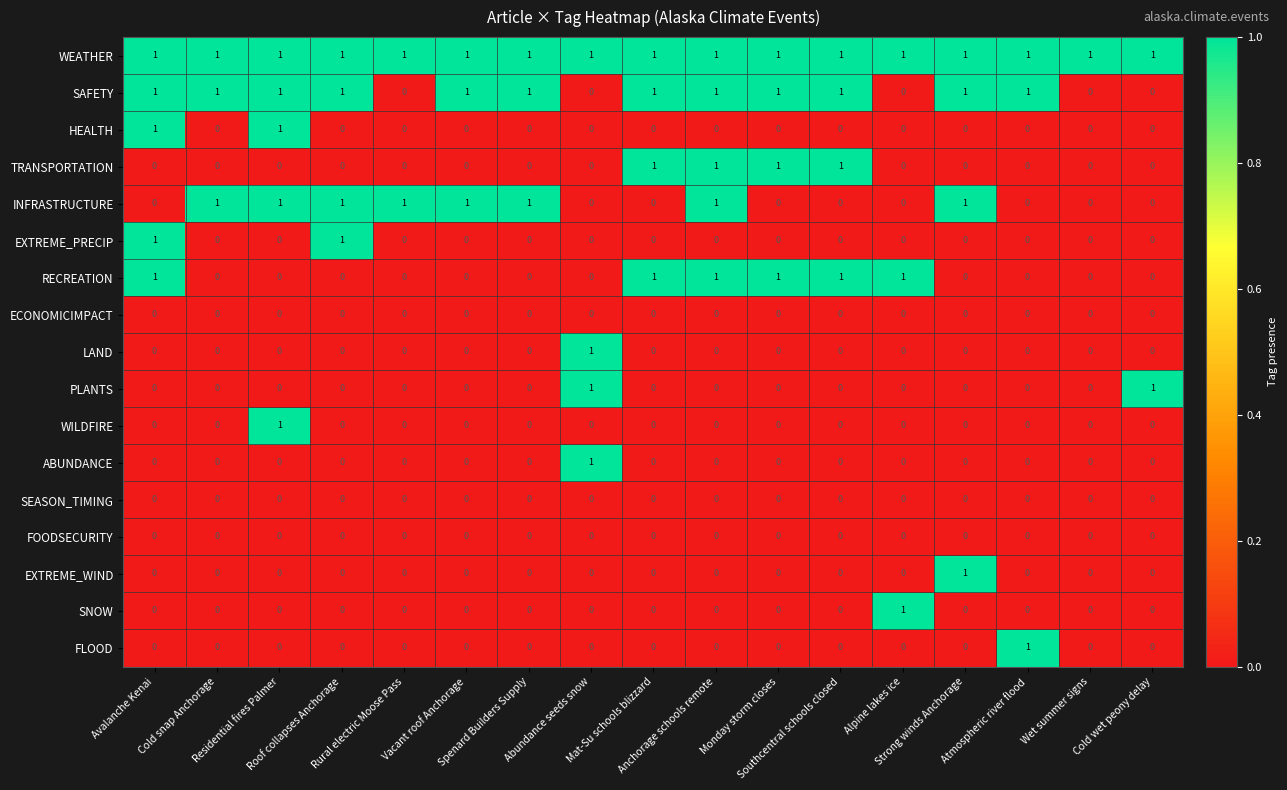

How many HEALTH values are between 0 and 1?

17